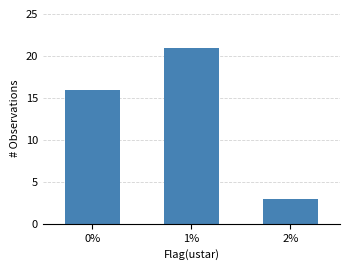

Reading right to left, list all the values displayed in this chart.

2%=3	1%=21	0%=16